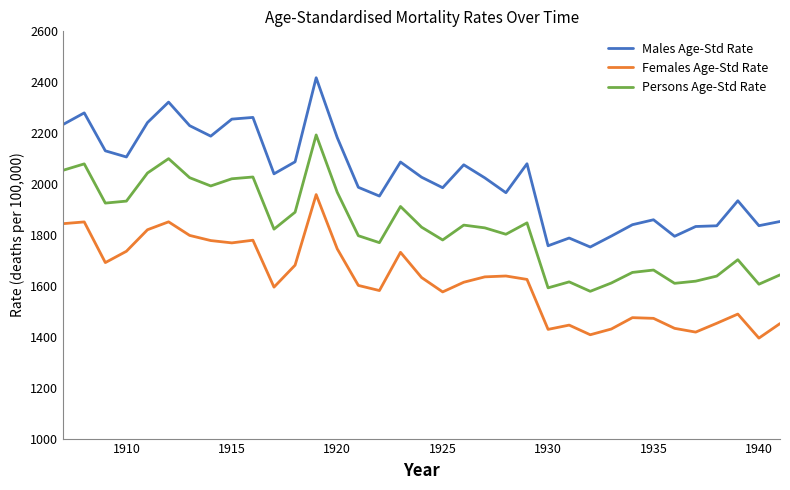

True or false: Males Age-Std Rate and Females Age-Std Rate cross at least once.

False